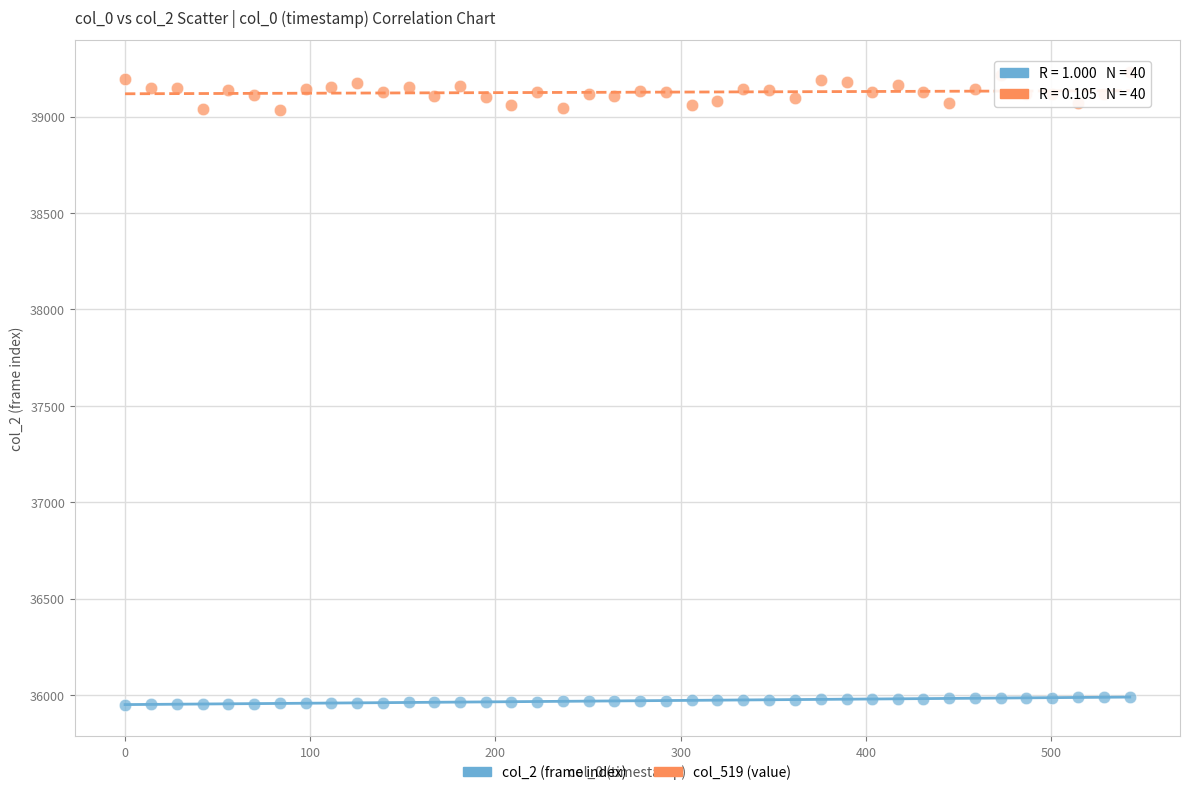

Which series contains the lowest Y value?

col_2 (frame index)